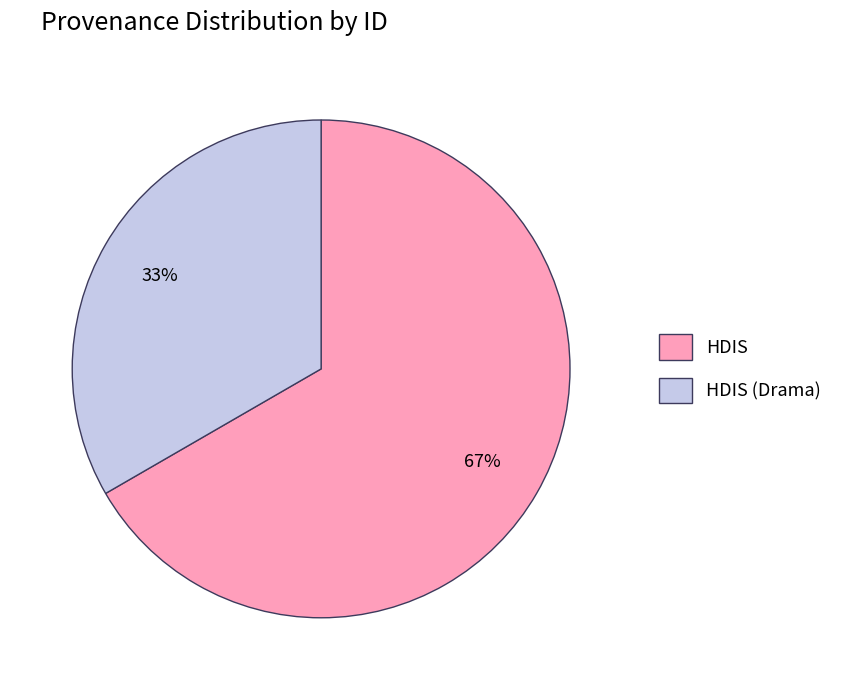

Which slice is the smallest?

HDIS (Drama)